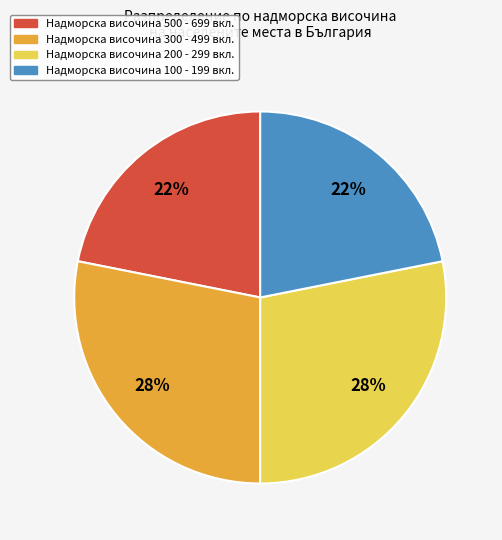

Does any single category account for the majority?

No